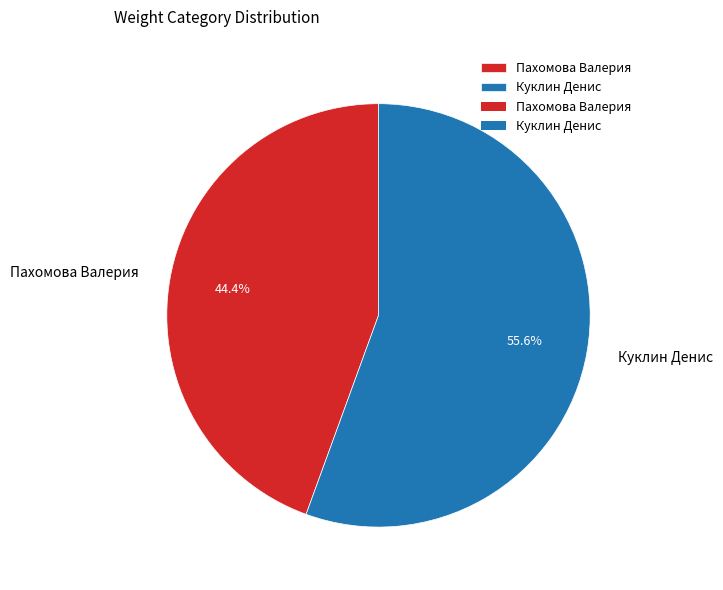

Between Куклин Денис and Пахомова Валерия, which is larger?

Куклин Денис